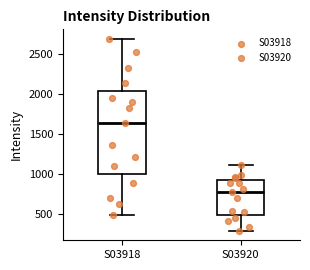

Which box's median line is the lowest?

S03920